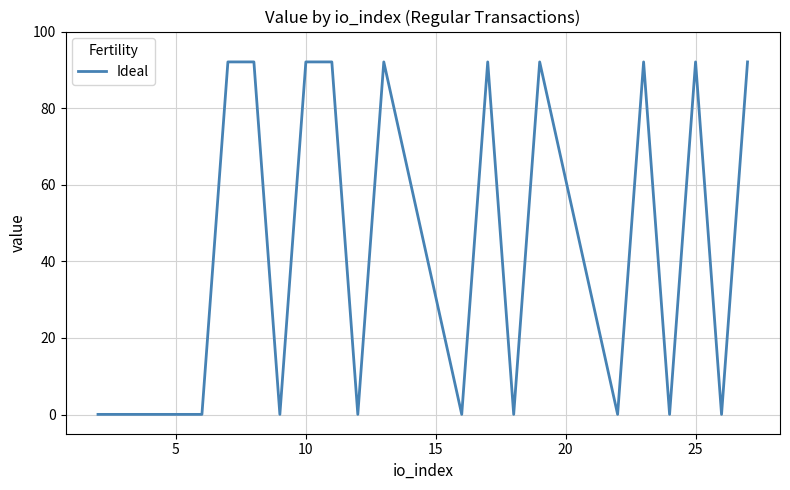

What is the maximum value shown in the chart?

92.1